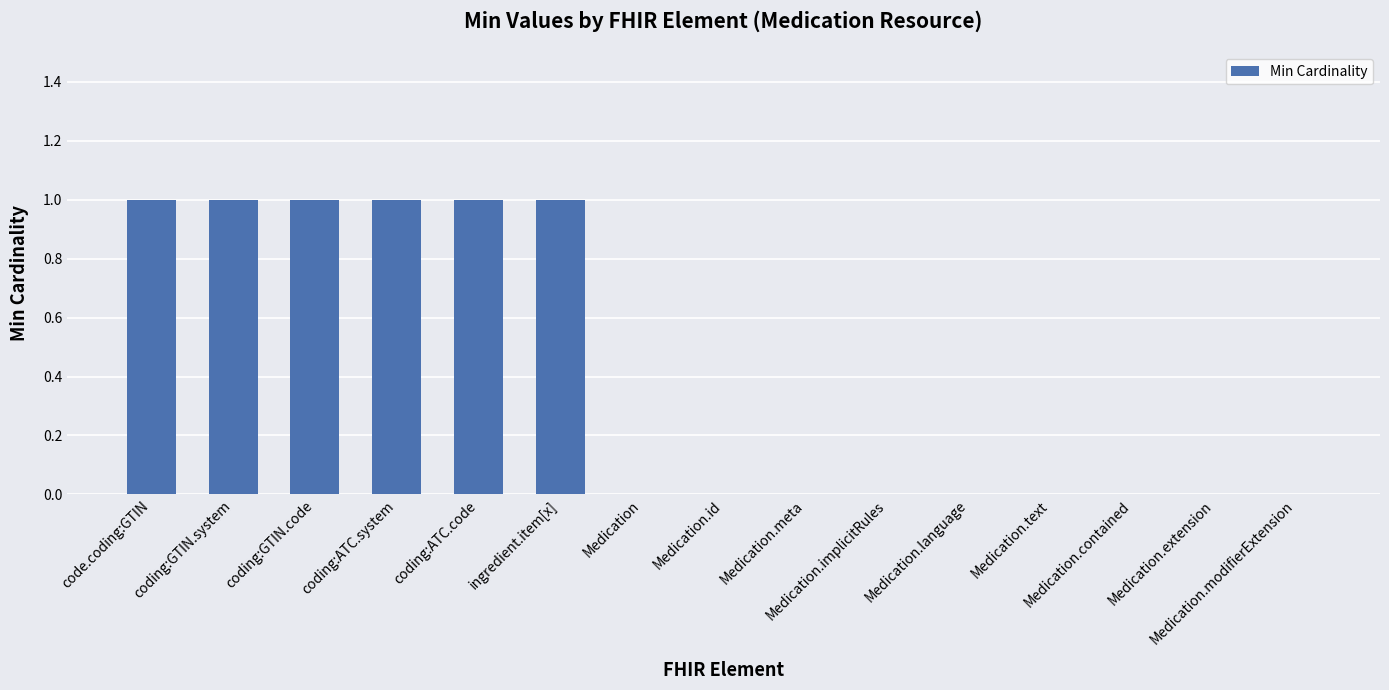

Count the number of data series in this chart.

1